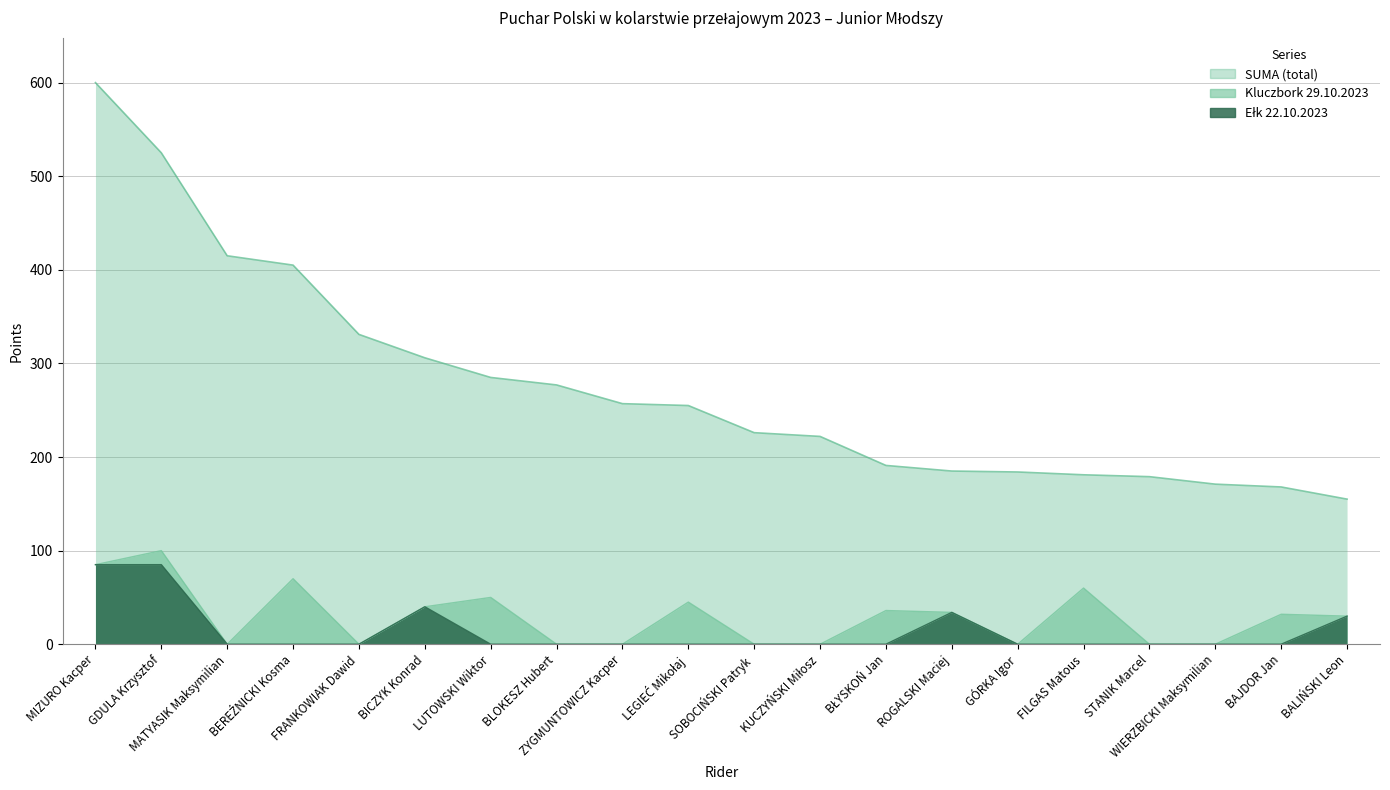

What is the label of the 9th point from the right?

KUCZYŃSKI Miłosz